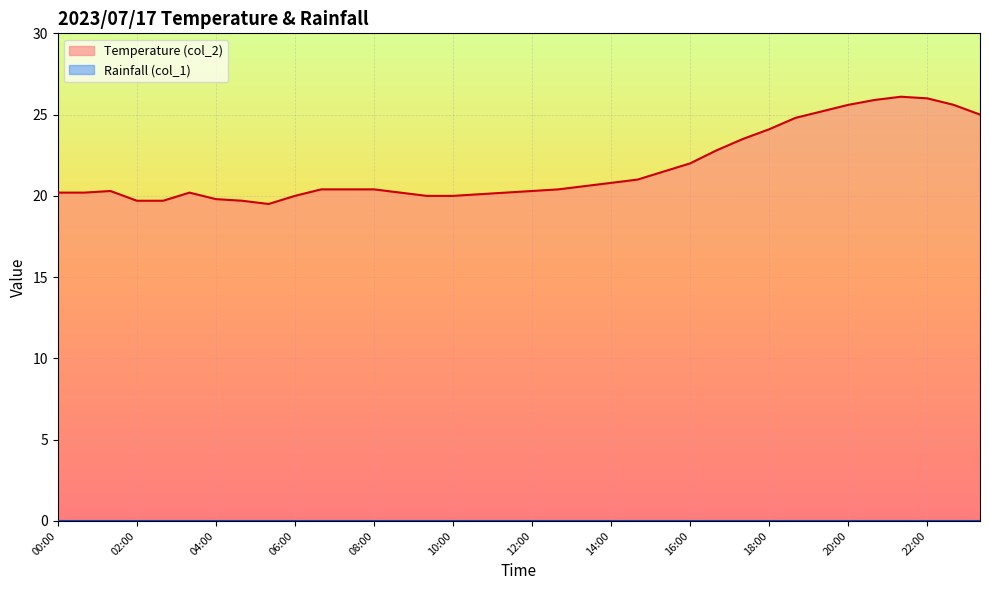

How many points are higher than both their immediate neighbors (excluding endpoints)?

3